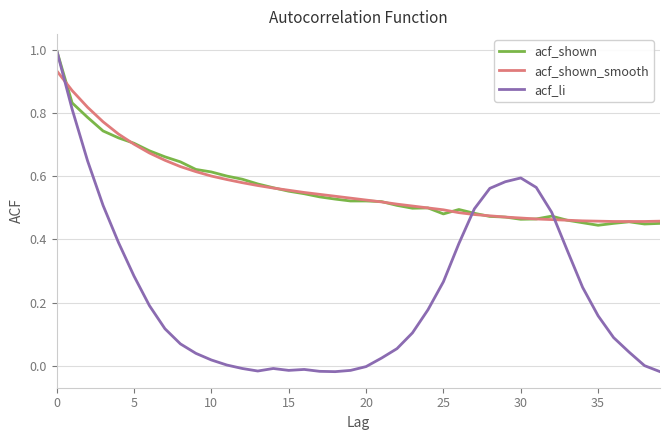

How many lines are shown in the chart?

3